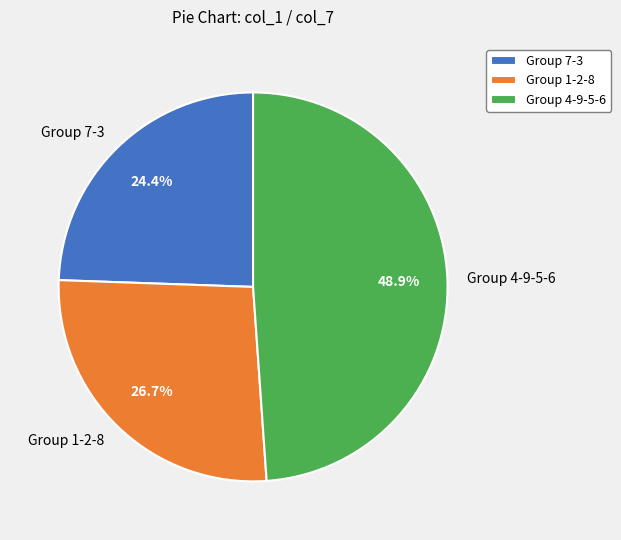

Is there any slice that represents more than half of the pie?

No